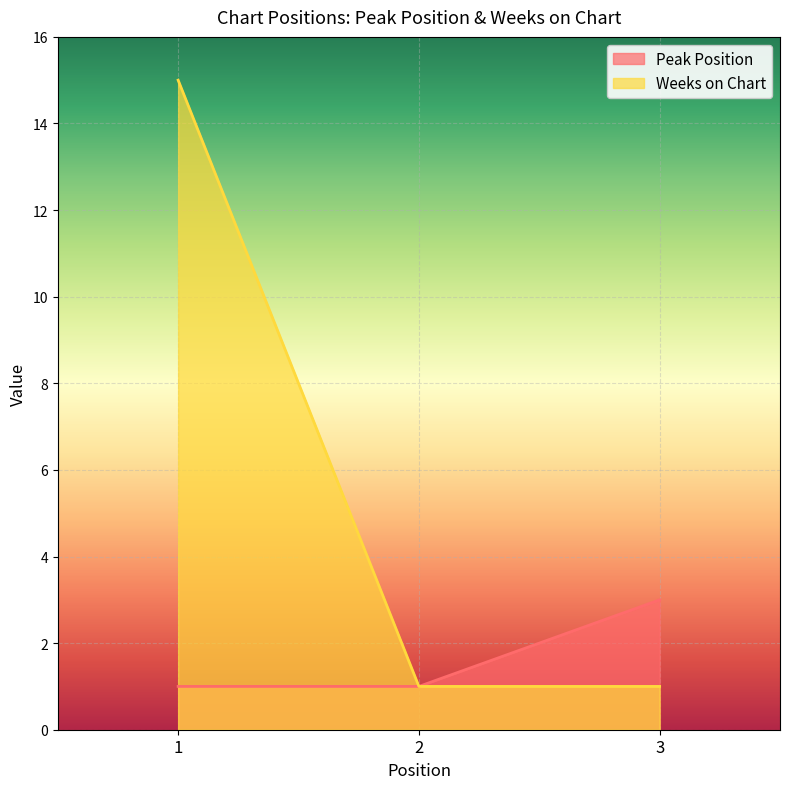

What is the value of the Peak Position point at the 2nd from the left?

1